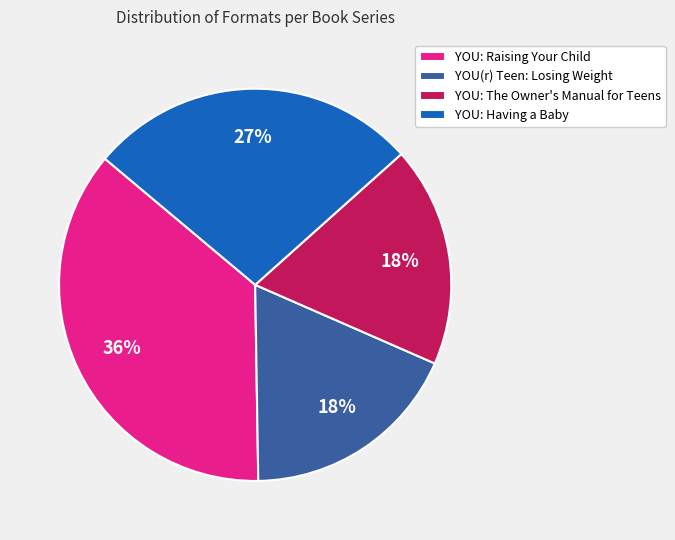

Does any single category account for the majority?

No